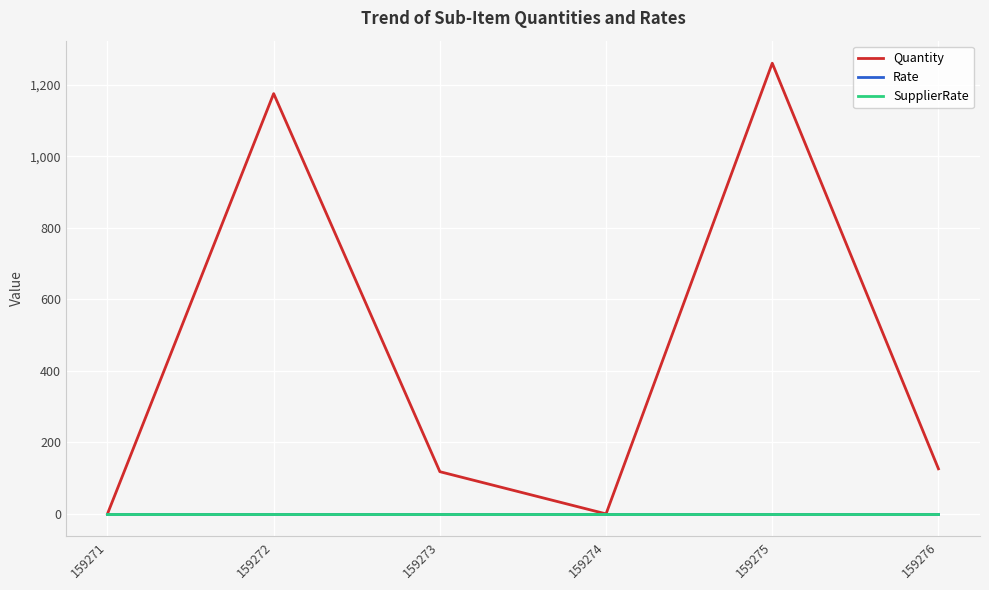

Where is Quantity nearest to the value 630?

159276